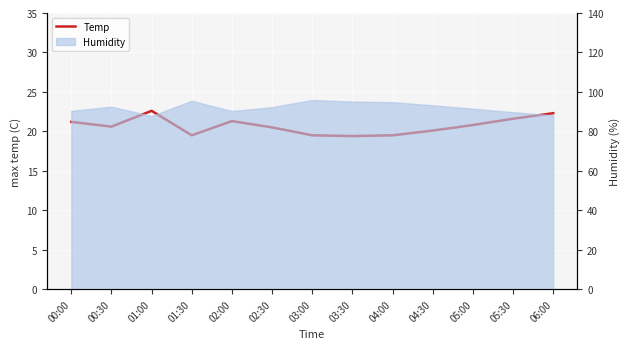

List the labels in order of value, smallest first.

03:30, 01:30, 03:00, 04:00, 04:30, 02:30, 00:30, 05:00, 00:00, 02:00, 05:30, 06:00, 01:00